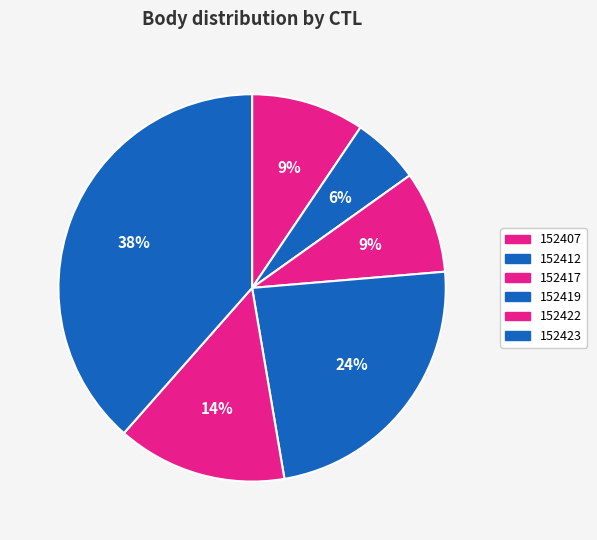

Which category has the smallest portion of the pie?

152412